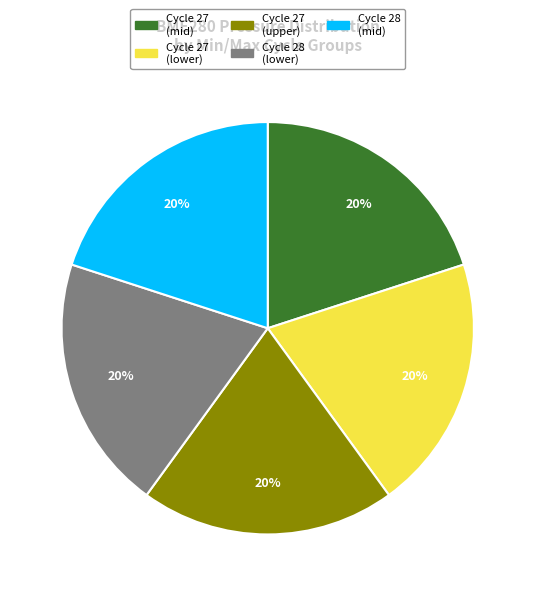

Is there a majority slice in this chart?

No